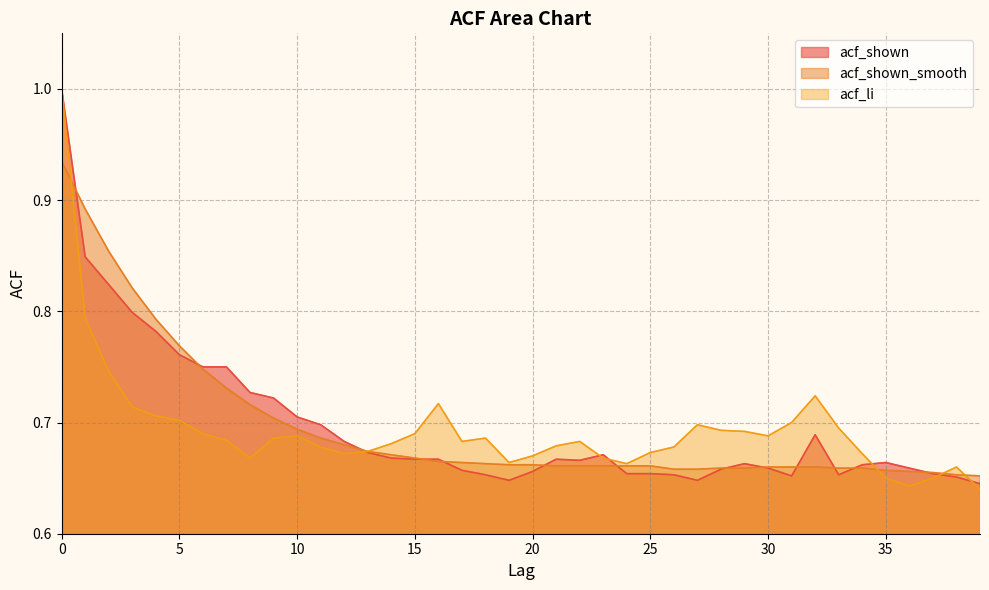

What are all the series names shown in the legend?

acf_shown, acf_shown_smooth, acf_li